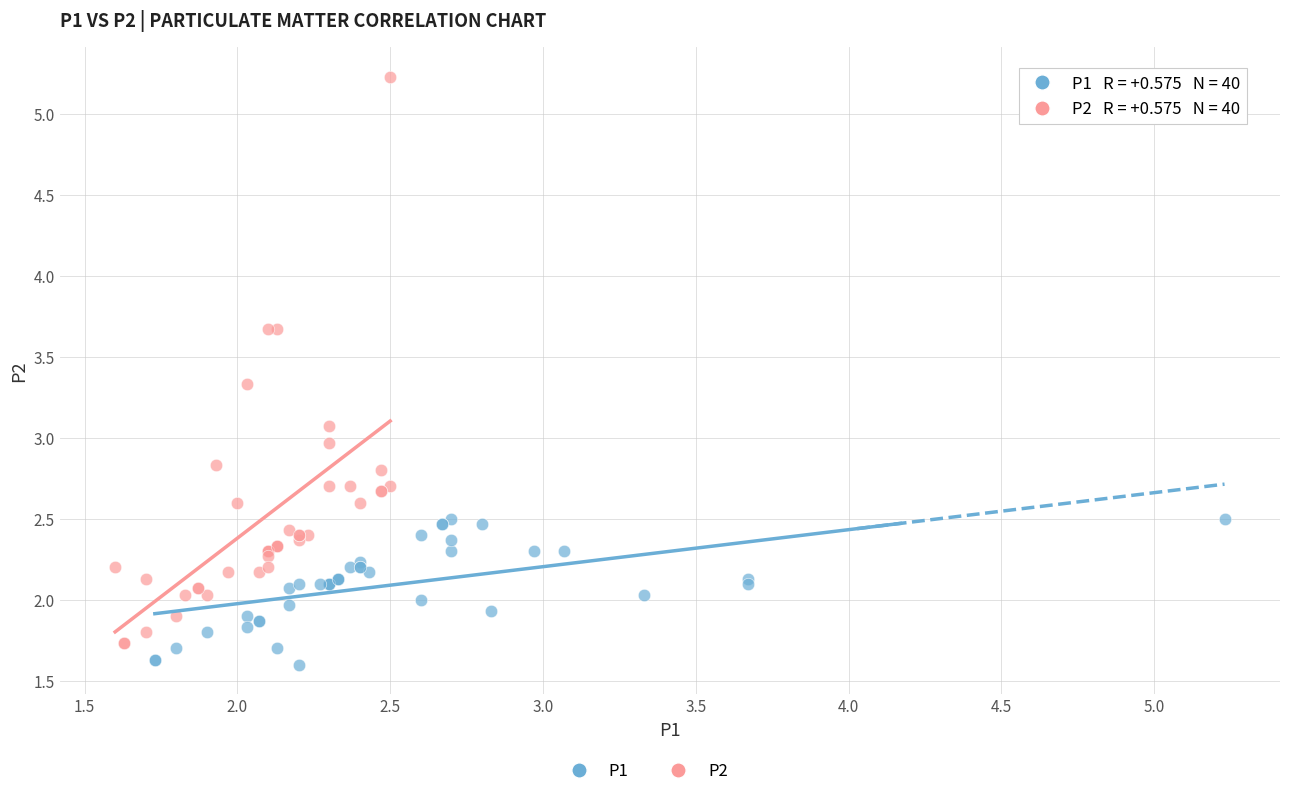

Which series contains the lowest Y value?

P1